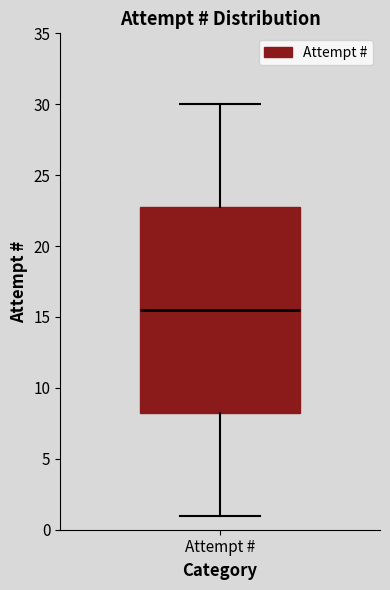

Transcribe this box plot: give where the median line is, the range the box spans, and where the two whiskers end, as read against the y-axis. The values are not printed on the chart, so give them approximately, as read against the axis.

median 15.5, box 8.5 to 23.0, whiskers 1.0 to 30.0